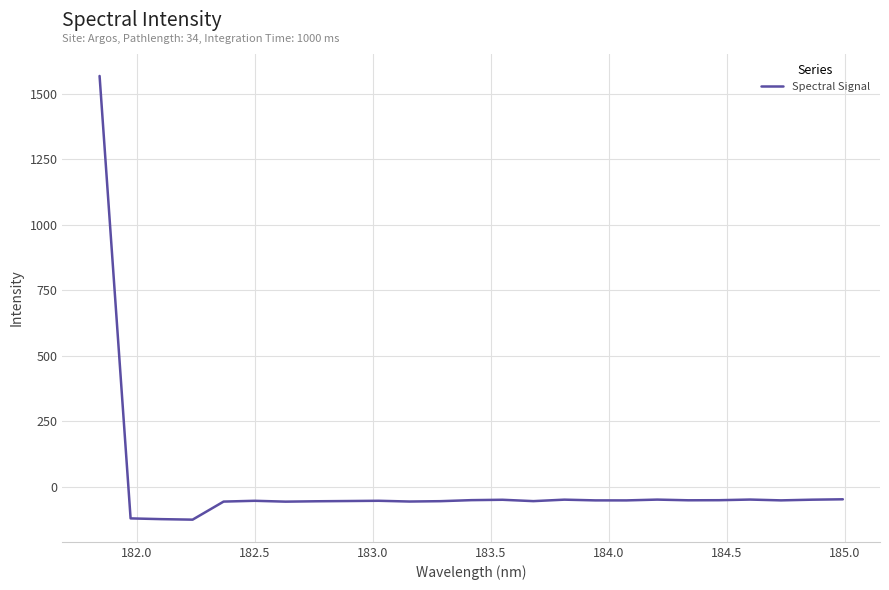

What is the greatest value displayed?

1568.5